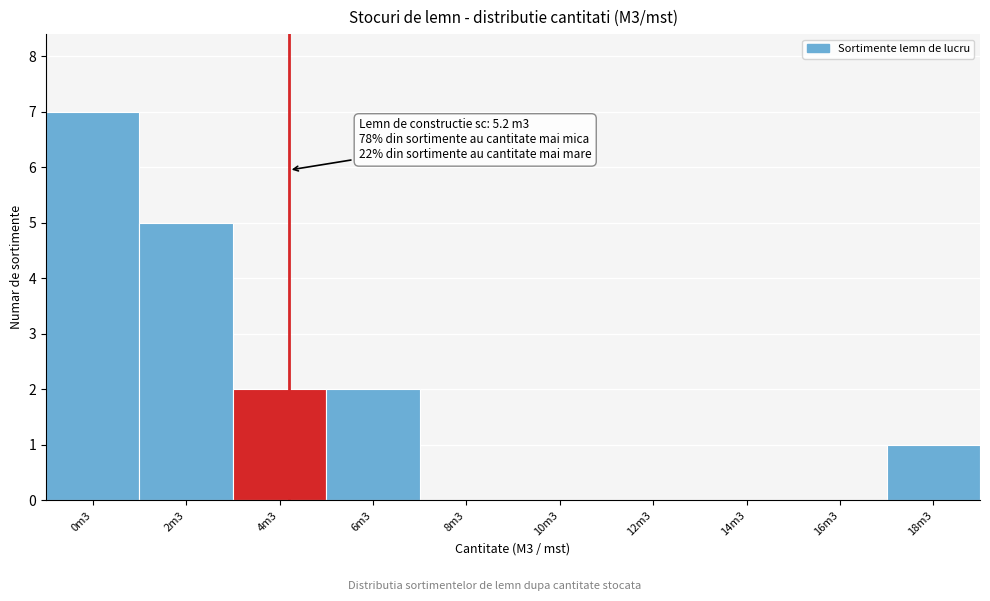

Reading left to right, what are all the values shown in this chart?

0m3=7	2m3=5	4m3=2	6m3=2	8m3=0	10m3=0	12m3=0	14m3=0	16m3=0	18m3=1